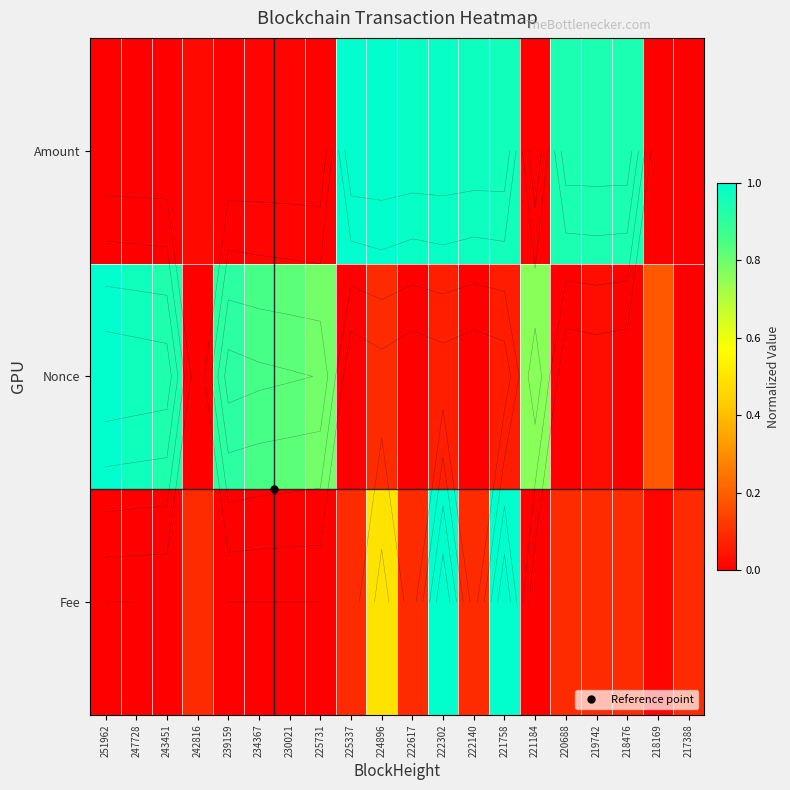

At which category is the sum across all series the highest?

222302